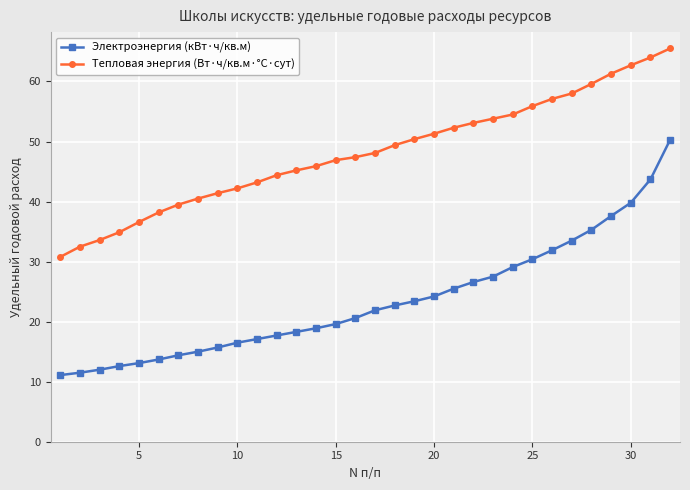

What is the average value of the Тепловая энергия (Вт·ч/кв.м·°C·сут) series?

48.1